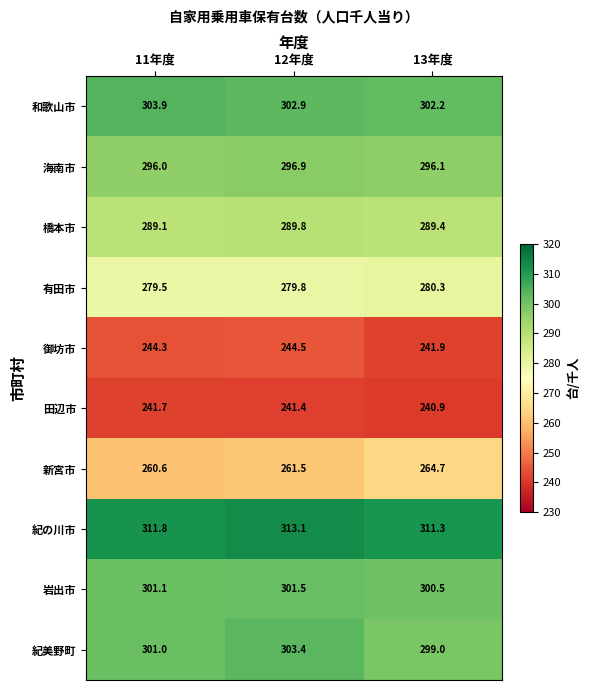

What is the average value of the 紀の川市 series?

312.1